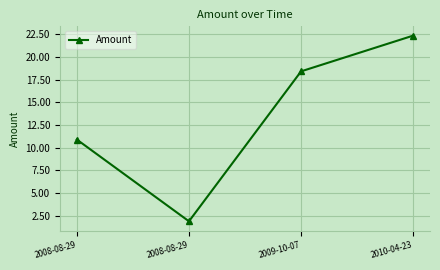

Count the number of categories in the chart.

4